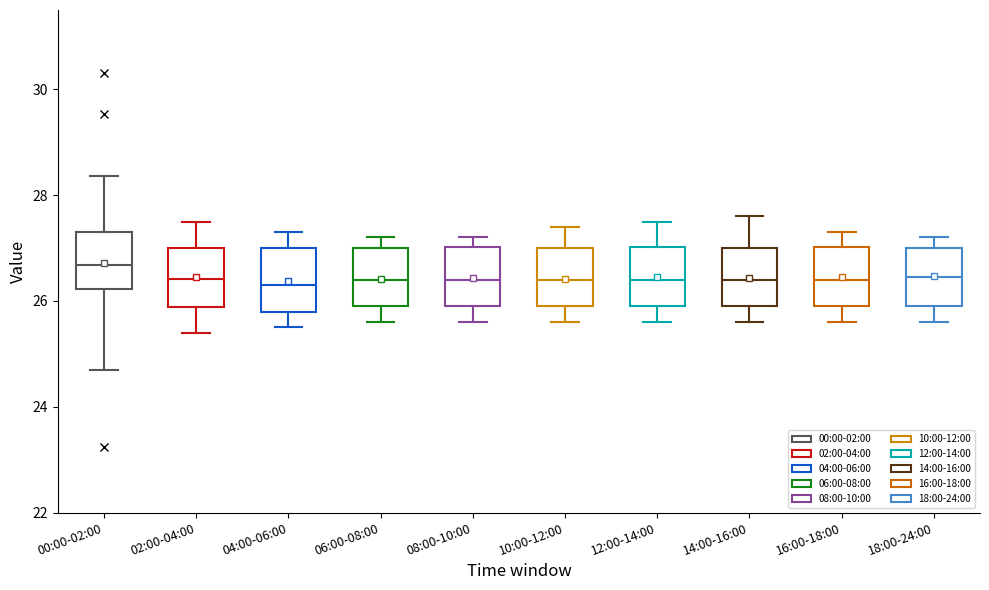

Reading left to right, transcribe this box plot: for each box, give where its median line is, the range the box spans, and where its two whiskers end, as read against the y-axis. The values are not printed on the chart, so give them approximately, as read against the axis.

00:00-02:00: median 26.6, box 26.2 to 27.4, whiskers 24.8 to 28.4
02:00-04:00: median 26.4, box 25.8 to 27.0, whiskers 25.4 to 27.6
04:00-06:00: median 26.4, box 25.8 to 27.0, whiskers 25.6 to 27.4
06:00-08:00: median 26.4, box 26.0 to 27.0, whiskers 25.6 to 27.2
08:00-10:00: median 26.4, box 26.0 to 27.0, whiskers 25.6 to 27.2
10:00-12:00: median 26.4, box 26.0 to 27.0, whiskers 25.6 to 27.4
12:00-14:00: median 26.4, box 26.0 to 27.0, whiskers 25.6 to 27.6
14:00-16:00: median 26.4, box 26.0 to 27.0, whiskers 25.6 to 27.6
16:00-18:00: median 26.4, box 26.0 to 27.0, whiskers 25.6 to 27.4
18:00-24:00: median 26.4, box 26.0 to 27.0, whiskers 25.6 to 27.2